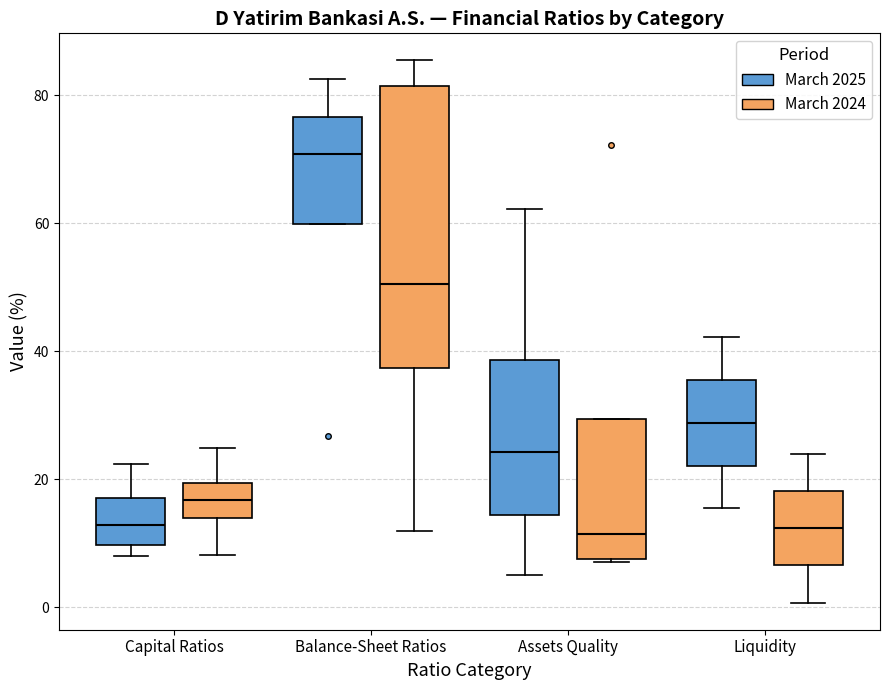

Reading left to right, read every box against the y-axis: the position of its median line, the range the box covers, and the ends of its whiskers. The values are not printed on the chart, so give them approximately, as read against the axis.

Capital Ratios (March 2025): median 12, box 10 to 18, whiskers 8 to 22
Capital Ratios (March 2024): median 16, box 14 to 20, whiskers 8 to 24
Balance-Sheet Ratios (March 2025): median 70, box 60 to 76, whiskers 60 to 82
Balance-Sheet Ratios (March 2024): median 50, box 38 to 82, whiskers 12 to 86
Assets Quality (March 2025): median 24, box 14 to 38, whiskers 4 to 62
Assets Quality (March 2024): median 12, box 8 to 30, whiskers 8 to 30
Liquidity (March 2025): median 28, box 22 to 36, whiskers 16 to 42
Liquidity (March 2024): median 12, box 6 to 18, whiskers 0 to 24